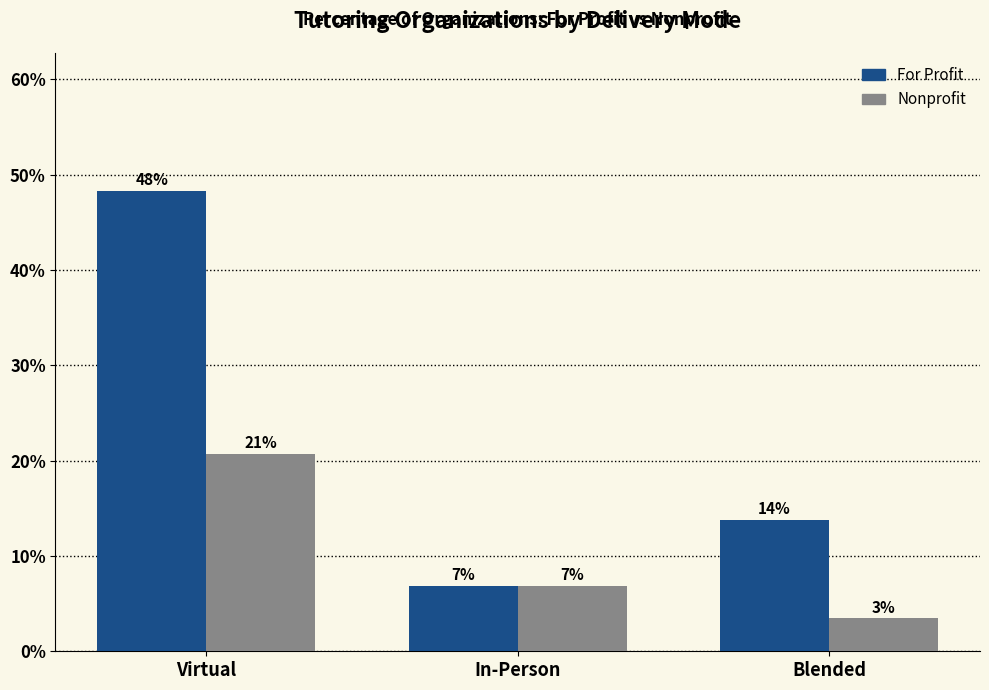

How many bars are there in each group?

2